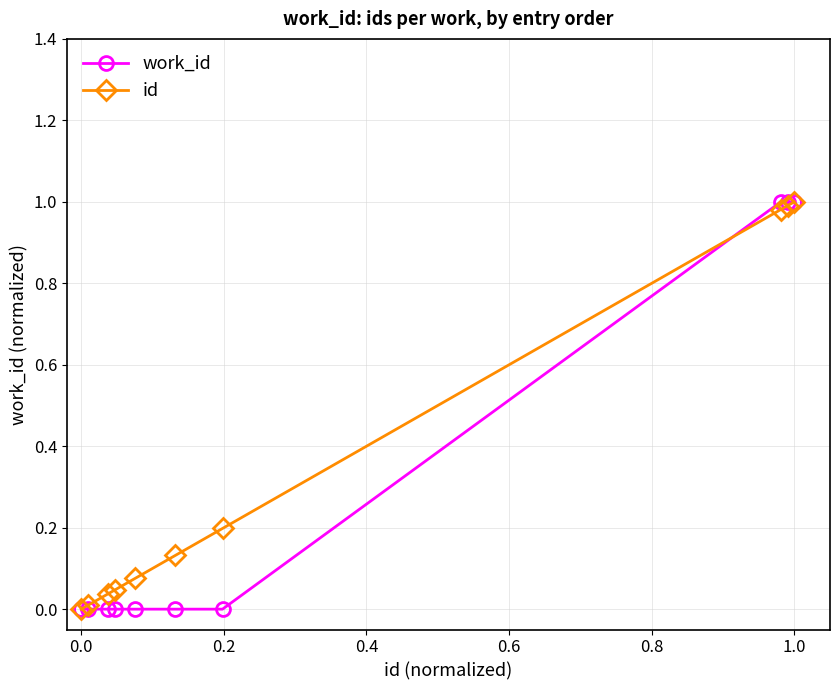

Reading right to left, transcribe all the data shown in this chart.

work_id: 1.0	1.0	1.0	0.0	0.0	0.0	0.0	0.0	0.0	0.0
id: 1.0	1.0	1.0	0.2	0.1	0.1	0.0	0.0	0.0	0.0